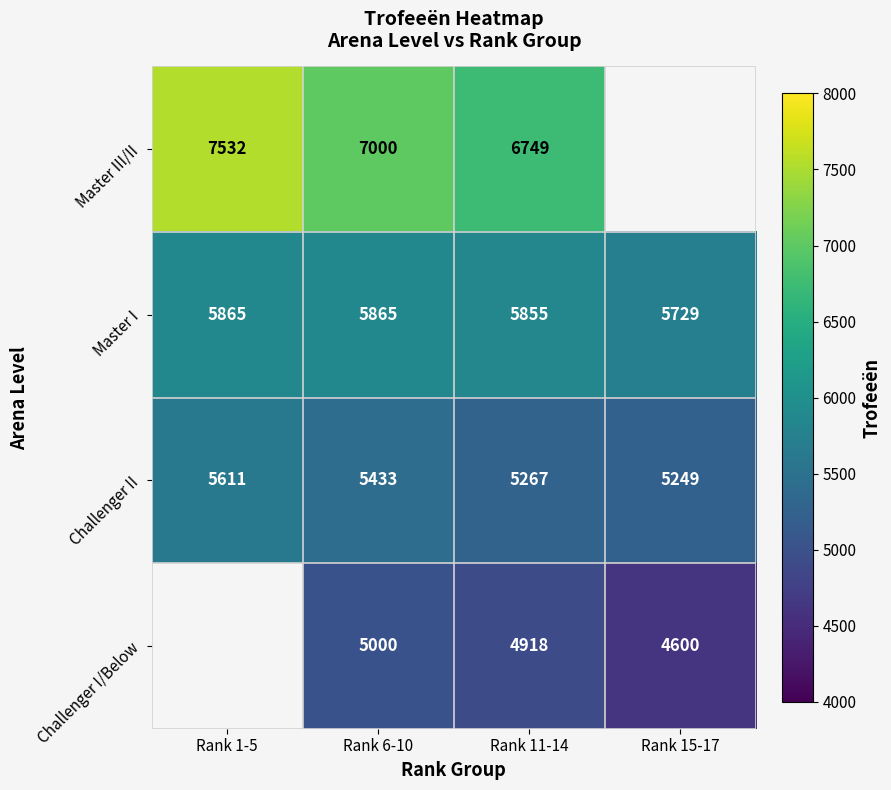

What is the sum of all Master I values?

23314